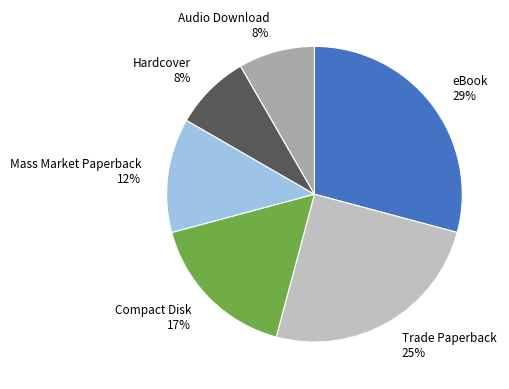

Which has a higher value, eBook or Compact Disk?

eBook